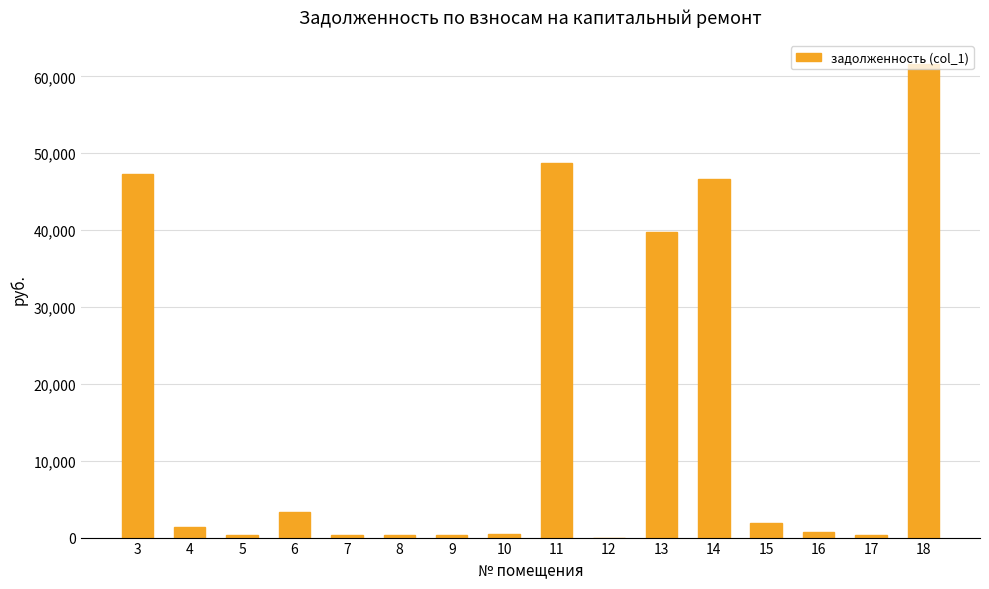

Between 15 and 9, which is larger?

15